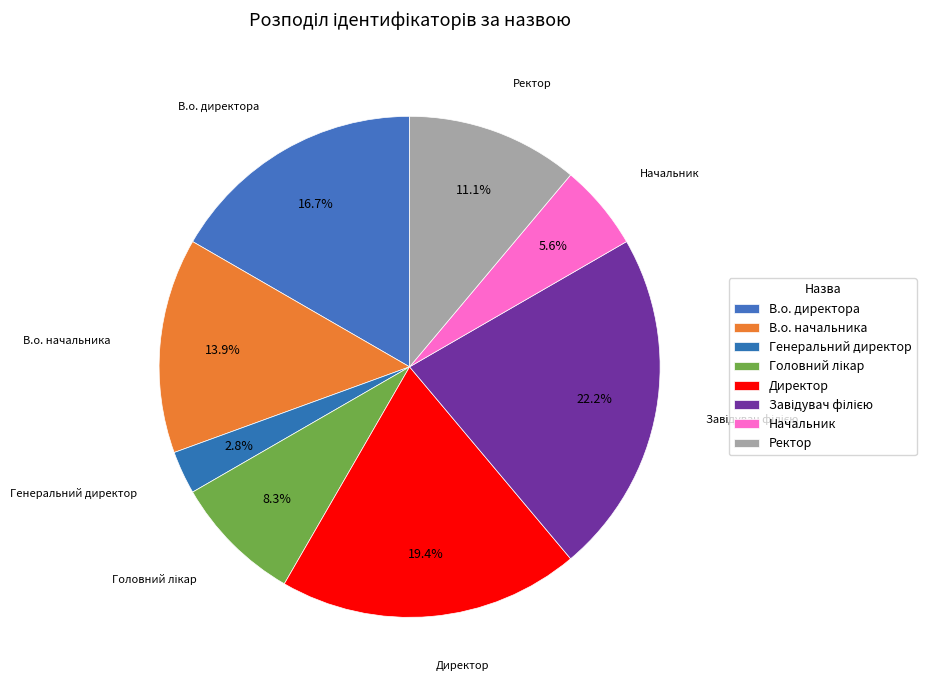

To the nearest percent, what is the difference between the Головний лікар and Генеральний директор slice percentages?

6%